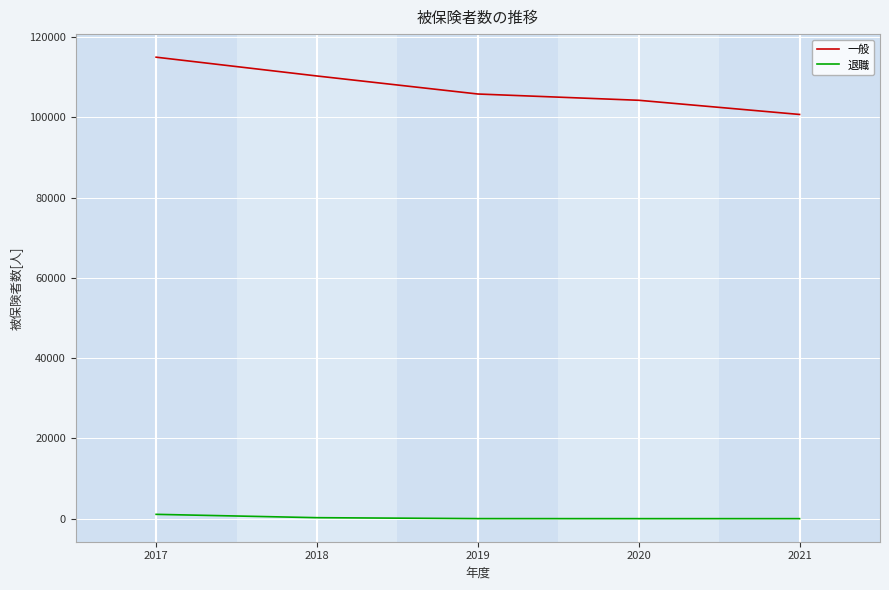

Which category has the highest value across all series?

2017